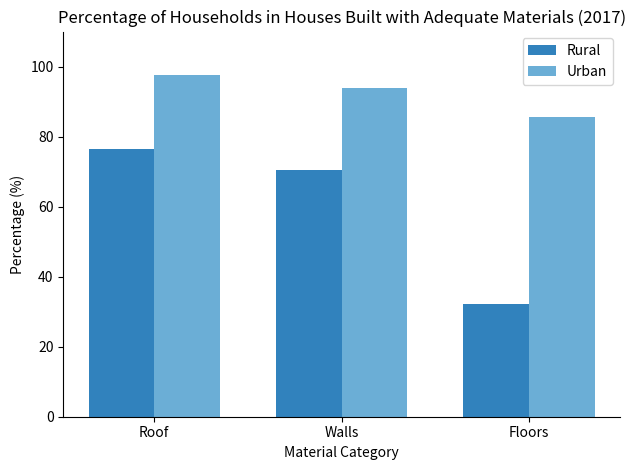

How many distinct data groups are displayed?

2